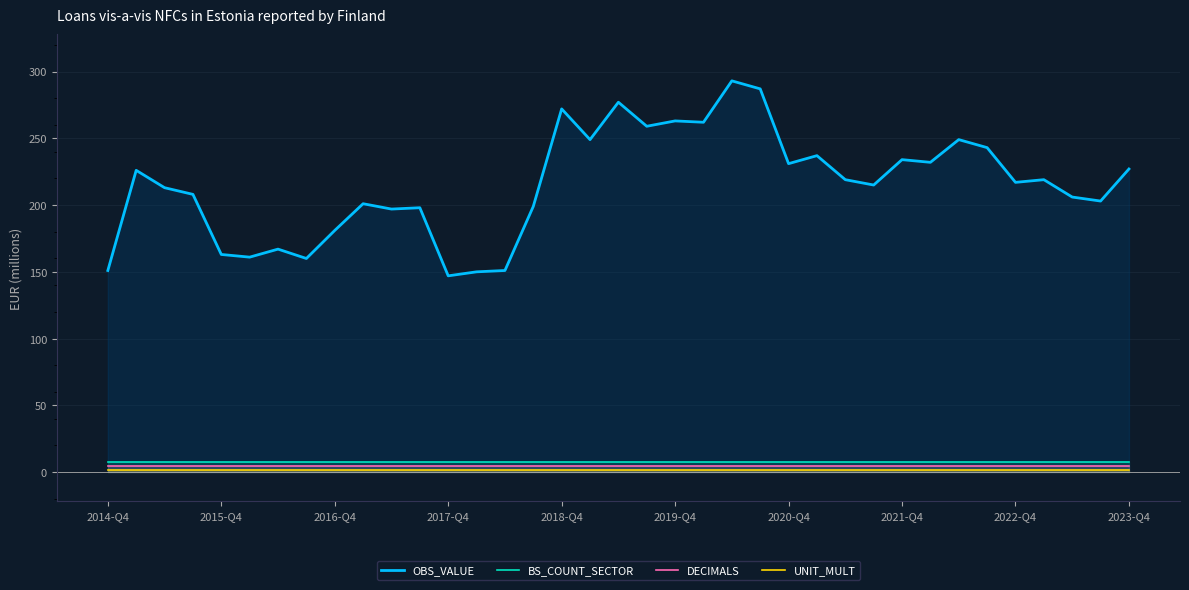

True or false: BS_COUNT_SECTOR and UNIT_MULT intersect in this chart.

False